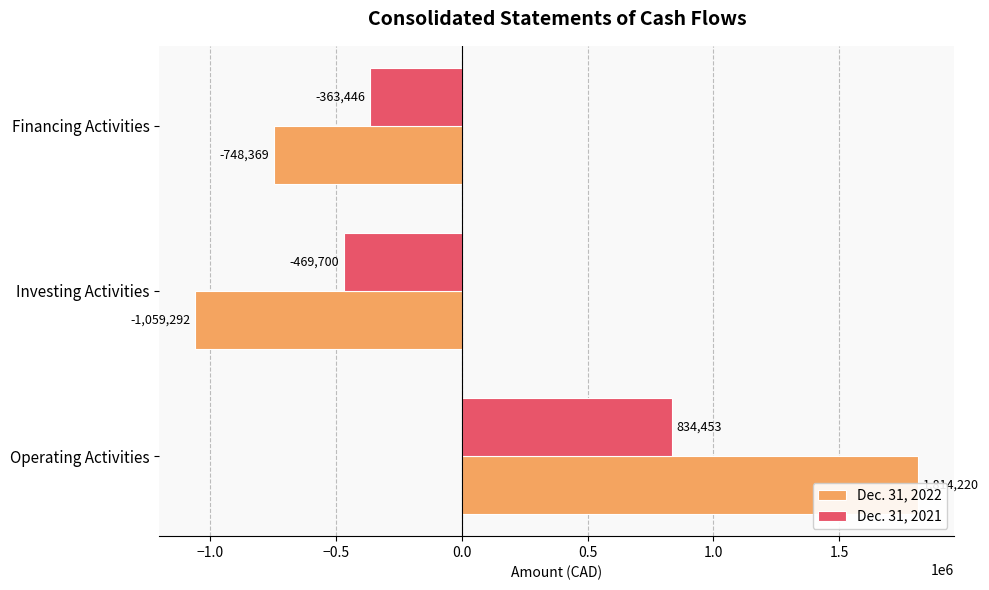

Read the Dec. 31, 2022 value at Financing Activities.

-748369